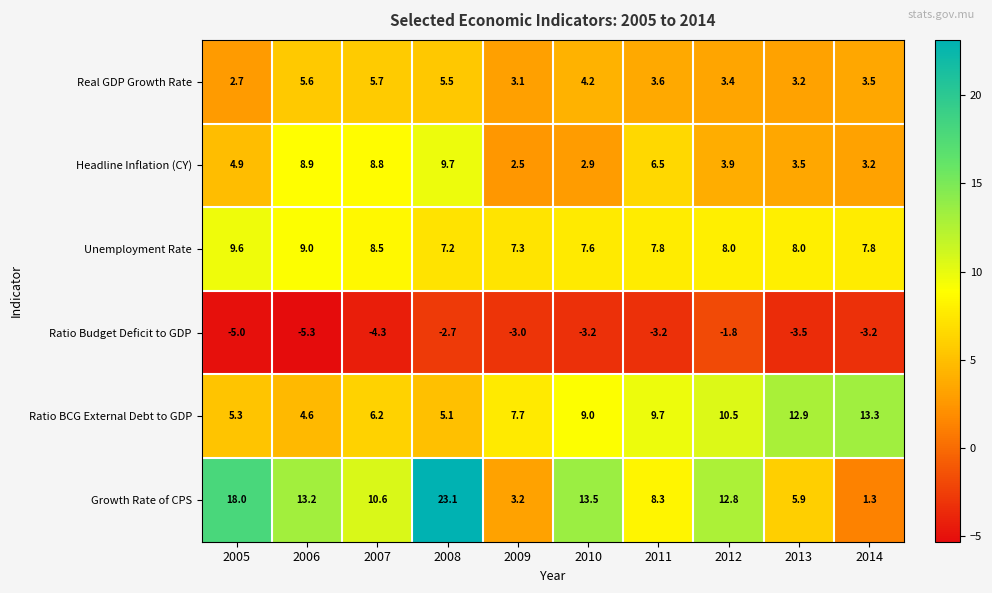

The value of Growth Rate of CPS at 2012 is 5.9. True or false?

False